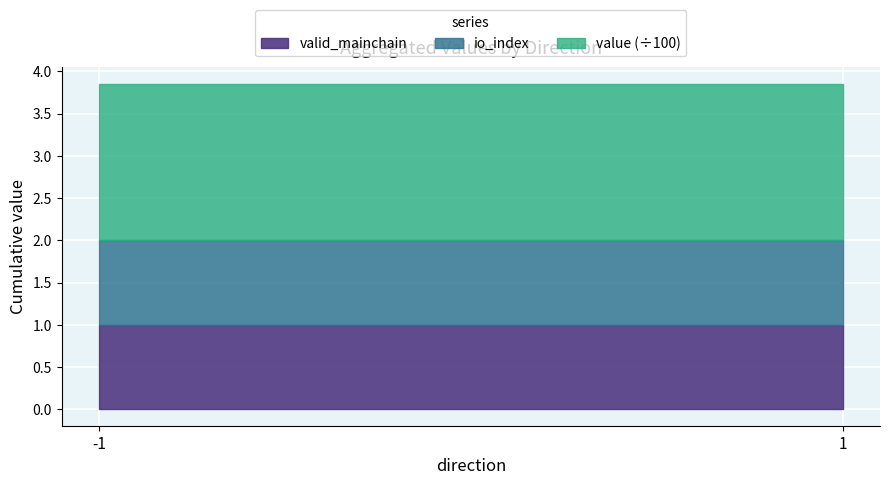

How many lines are shown in the chart?

3